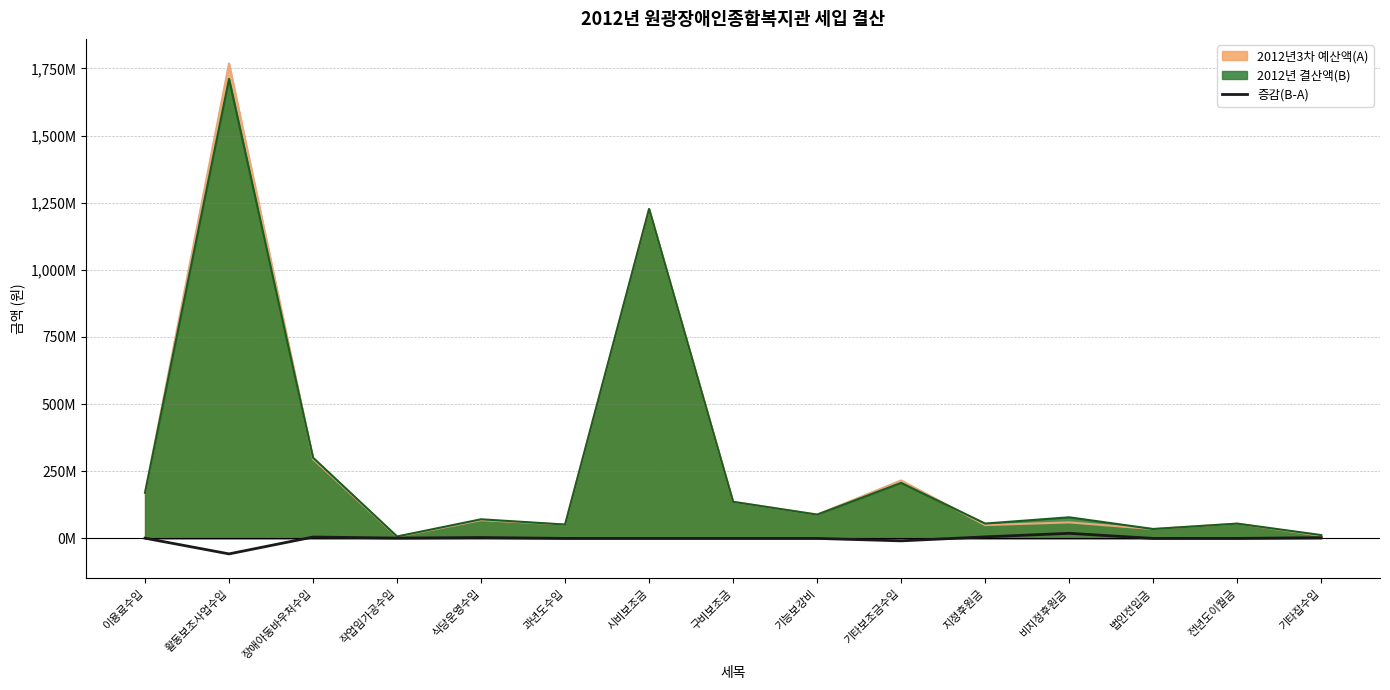

Which label corresponds to the smallest value in the chart?

활동보조사업수입